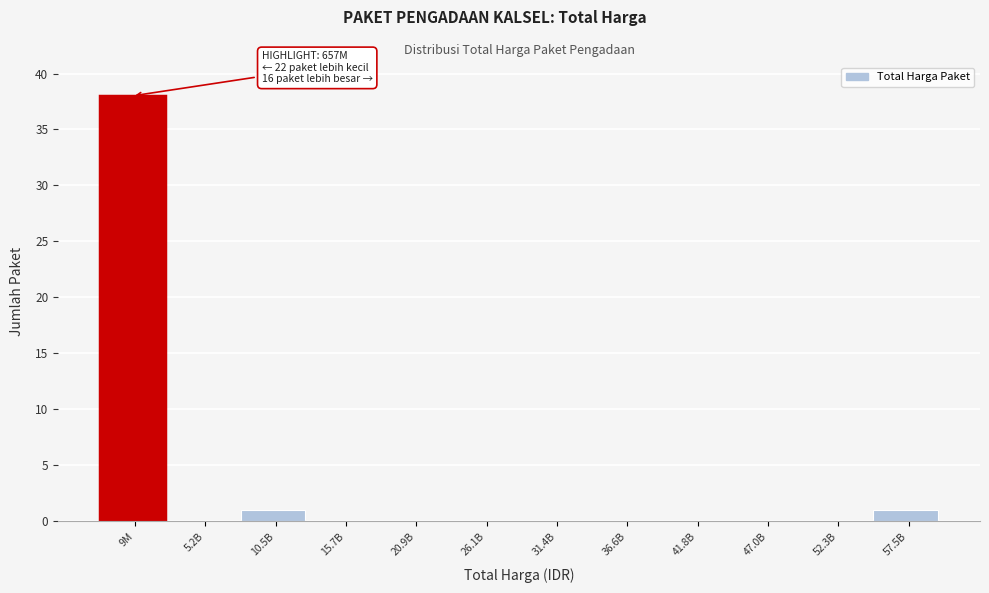

Reading left to right, extract all data points from this chart.

9M=38	5.2B=0	10.5B=1	15.7B=0	20.9B=0	26.1B=0	31.4B=0	36.6B=0	41.8B=0	47.0B=0	52.3B=0	57.5B=1